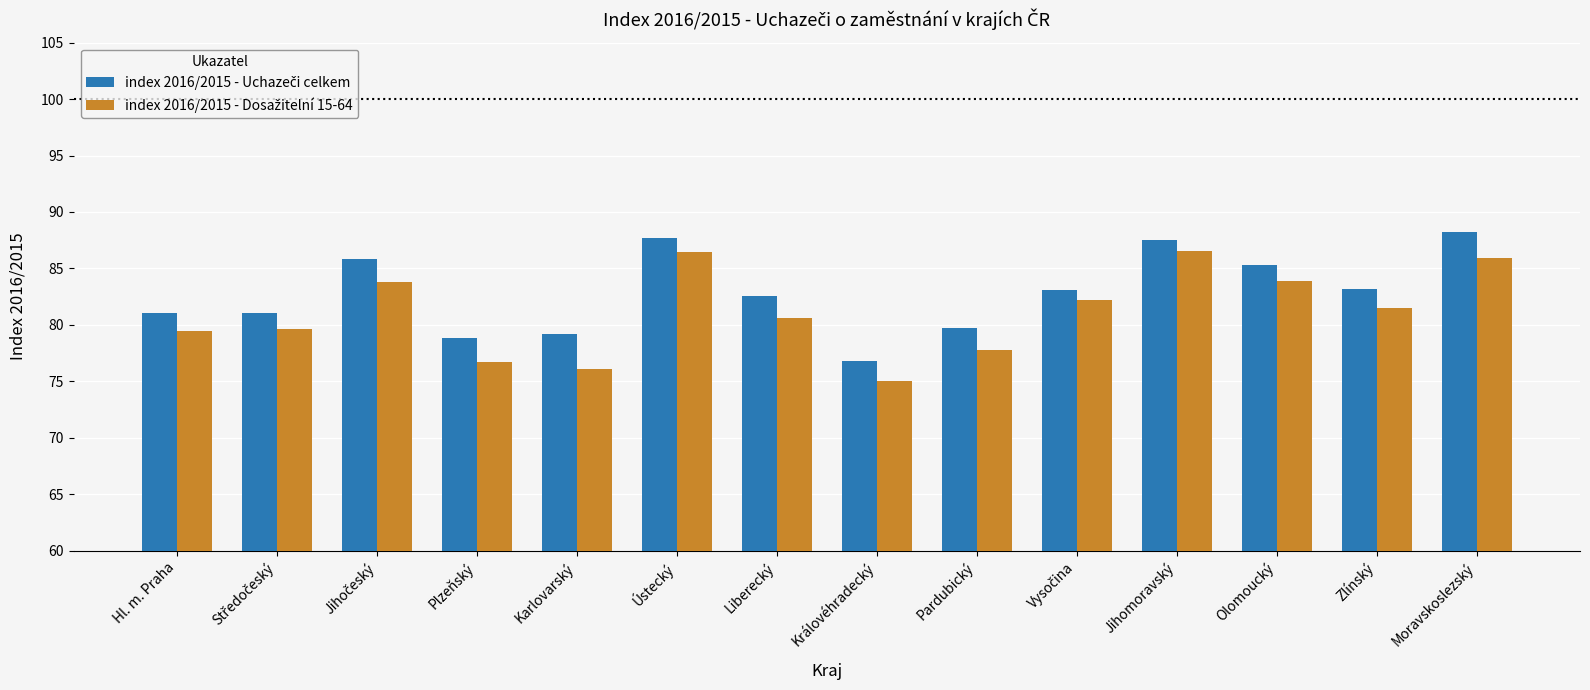

Which label corresponds to the smallest value in the chart?

Královéhradecký